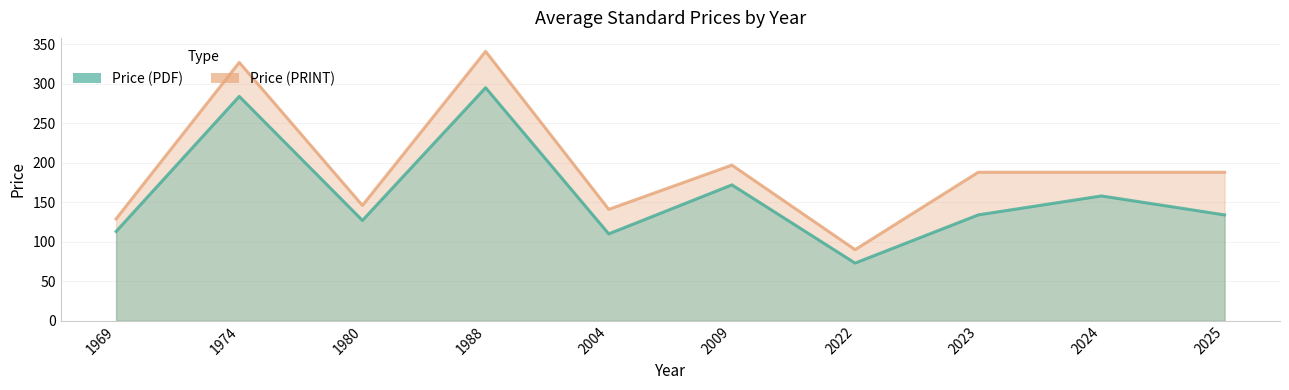

What is the lowest value of the Price (PDF) series?

73